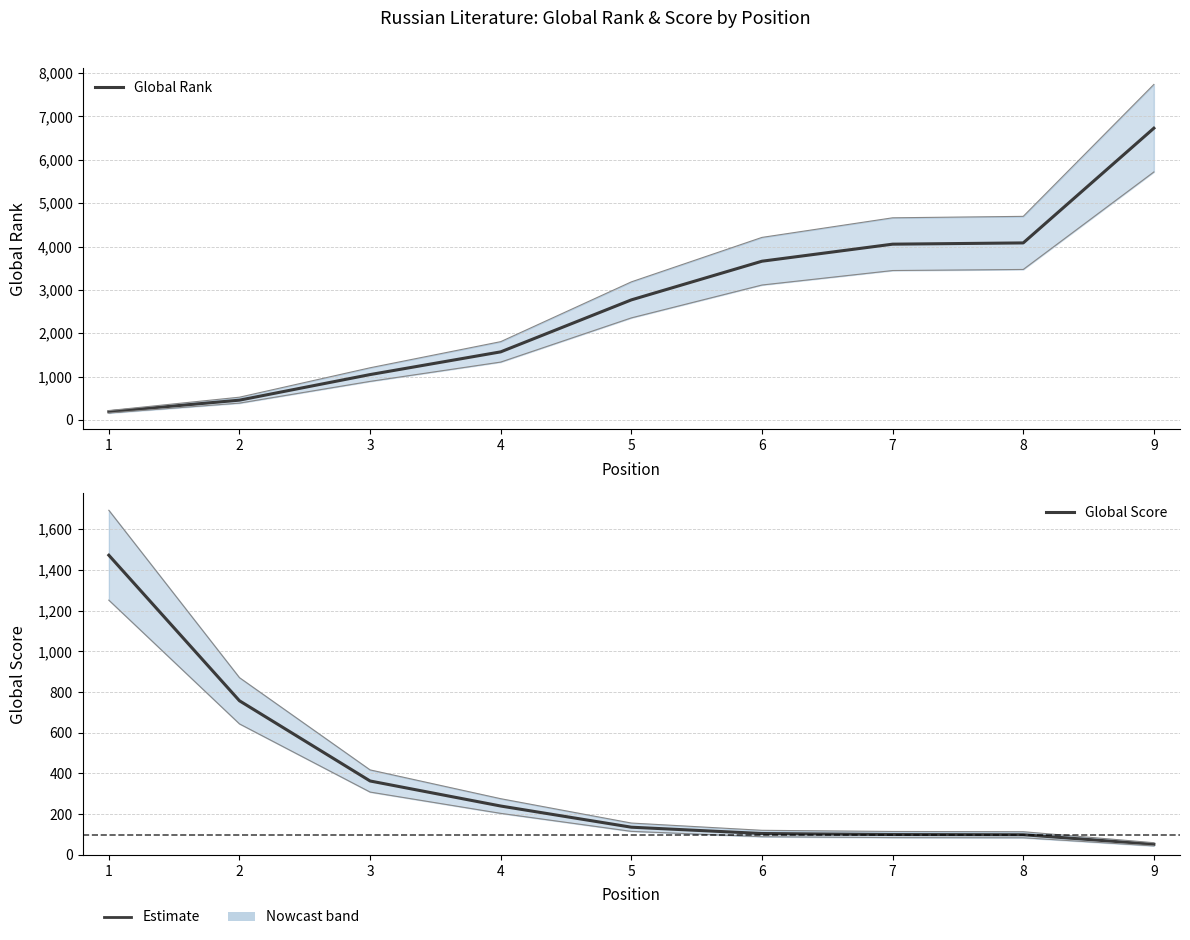

What is the value of the Global Score point at the 2nd from the left?

757